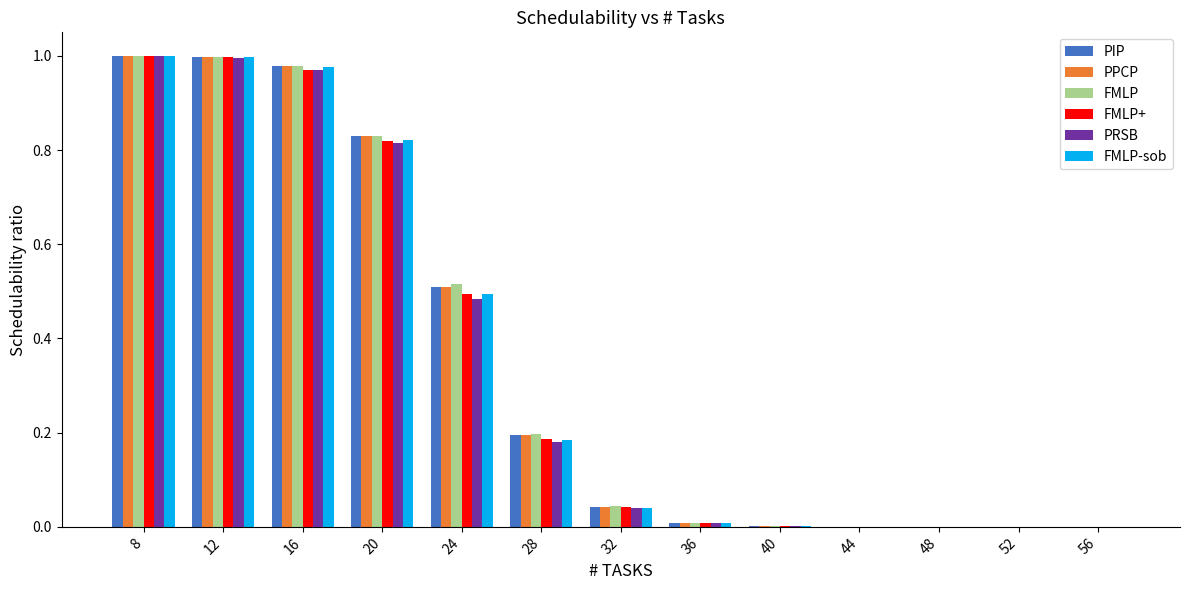

What is the sum of all PPCP values?

4.6